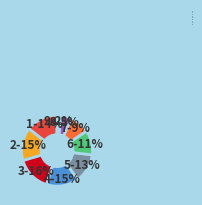

Count the number of slices in the pie.

9